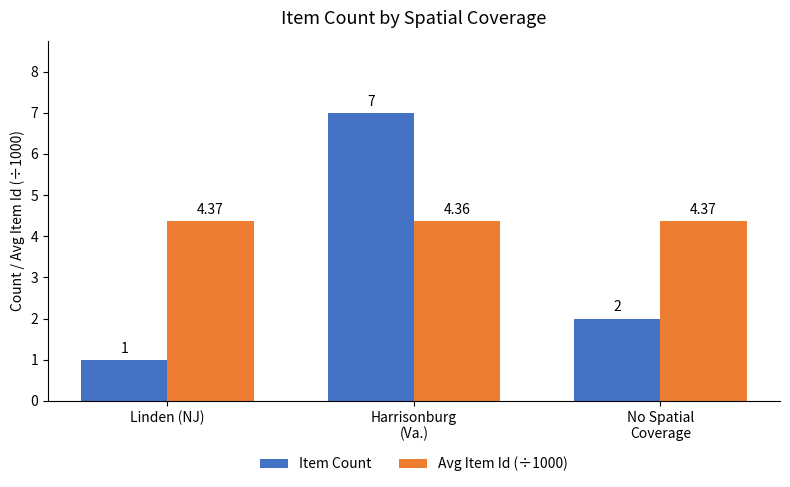

How many groups of bars are there?

3